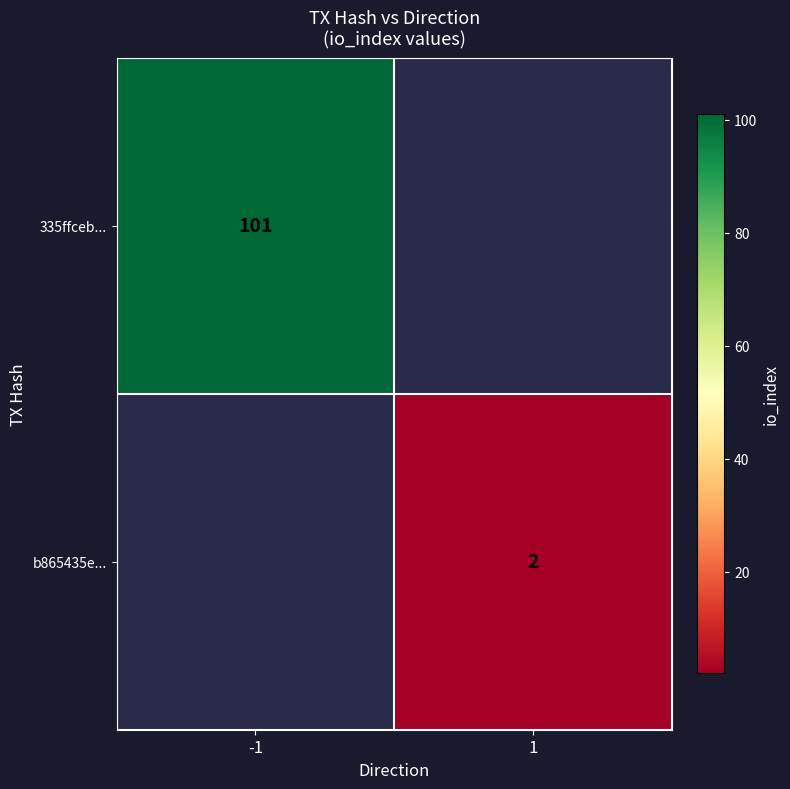

True or false: b865435e... has a value of 2 at 1.

True